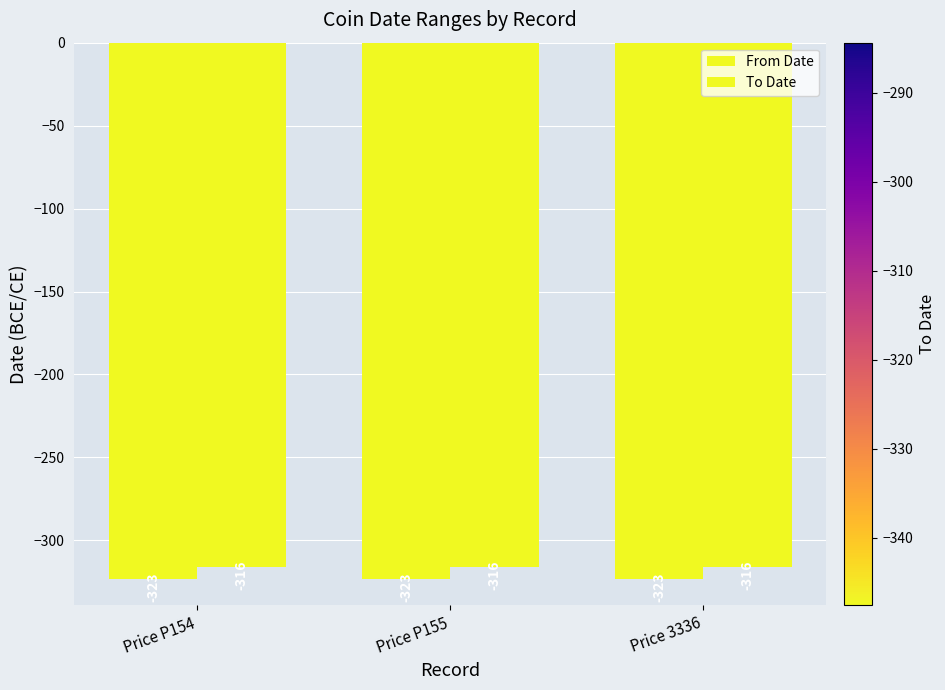

What value does the From Date series have at Price 3336?

-323